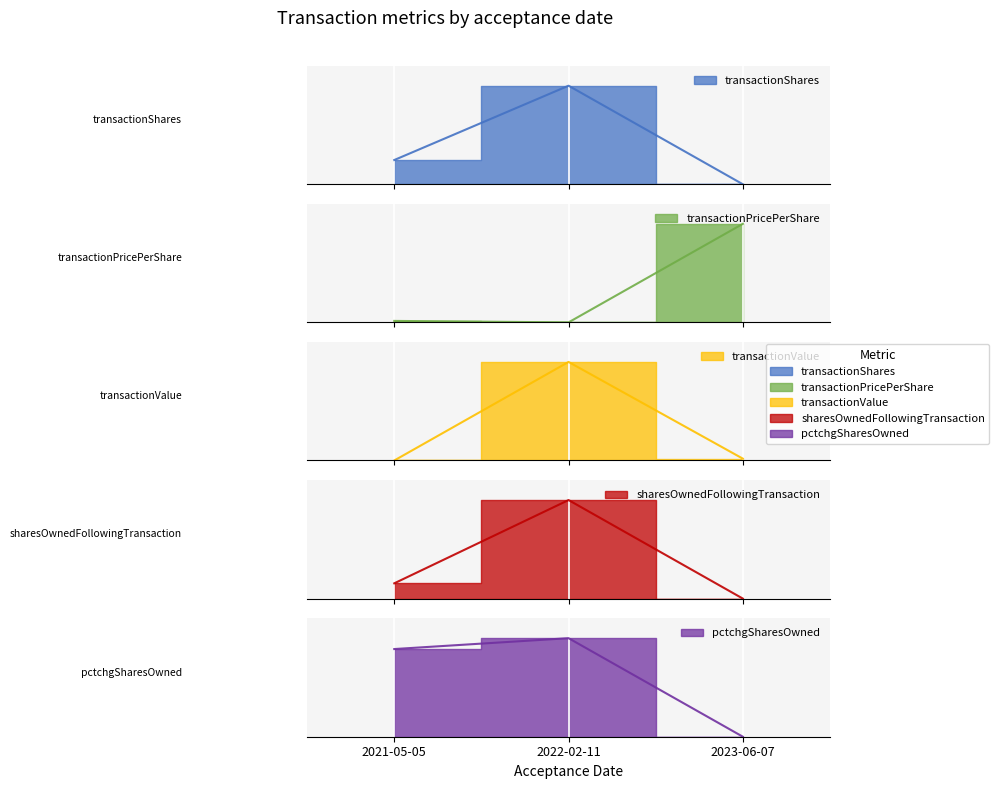

What is the difference between the maximum and minimum values in the pctchgSharesOwned series?

1.0